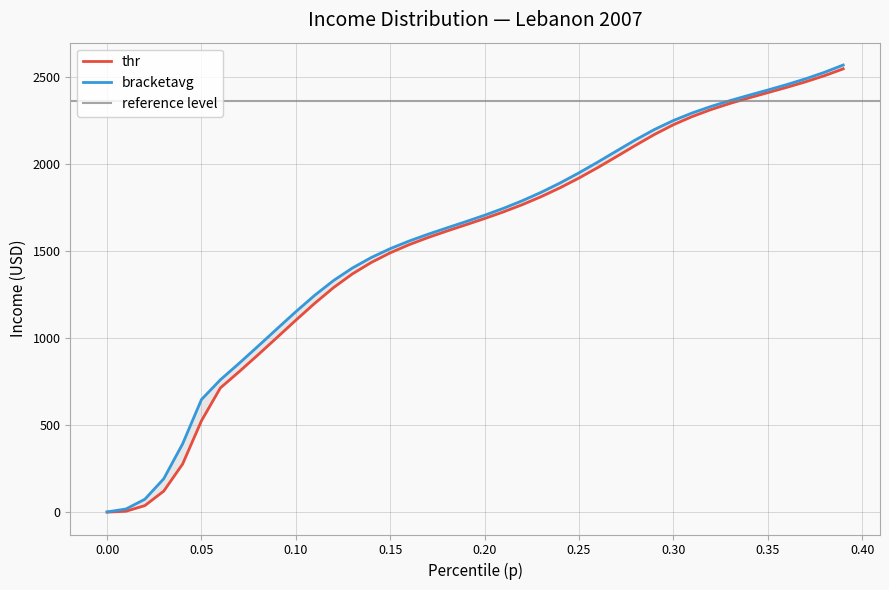

Reading left to right, list all the values displayed in this chart.

thr: 1.2	6.3	38.8	121.8	277.0	525.3	713.7	807.3	903.9	1002.8	1102.1	1199.1	1289.5	1368.0	1433.6	1488.6	1535.4	1576.3	1613.6	1649.3	1685.4	1723.5	1765.0	1810.9	1861.8	1917.6	1977.9	2041.2	2105.5	2167.6	2223.2	2270.3	2310.5	2345.6	2377.2	2407.3	2437.5	2469.4	2504.4	2543.9
bracketavg: 2.5	19.3	75.1	192.5	392.6	647.2	760.2	855.4	953.2	1052.5	1151.0	1245.0	1329.9	1401.8	1461.9	1512.6	1556.2	1595.1	1631.5	1667.2	1704.2	1743.9	1787.6	1835.9	1889.3	1947.4	2009.4	2073.4	2136.9	2196.1	2247.4	2290.9	2328.4	2361.6	2392.4	2422.3	2453.2	2486.6	2523.7	2565.9